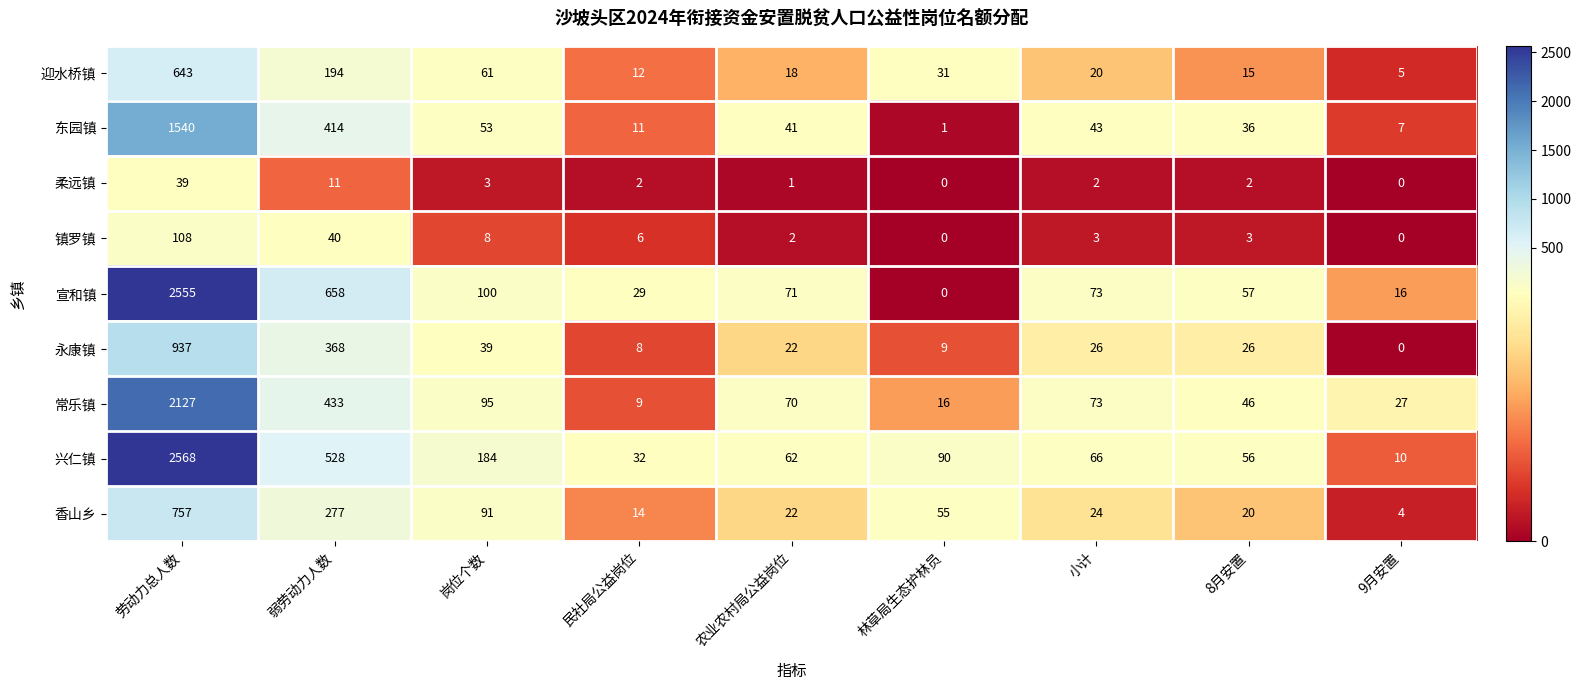

At which category does the chart reach its peak across all series?

劳动力总人数